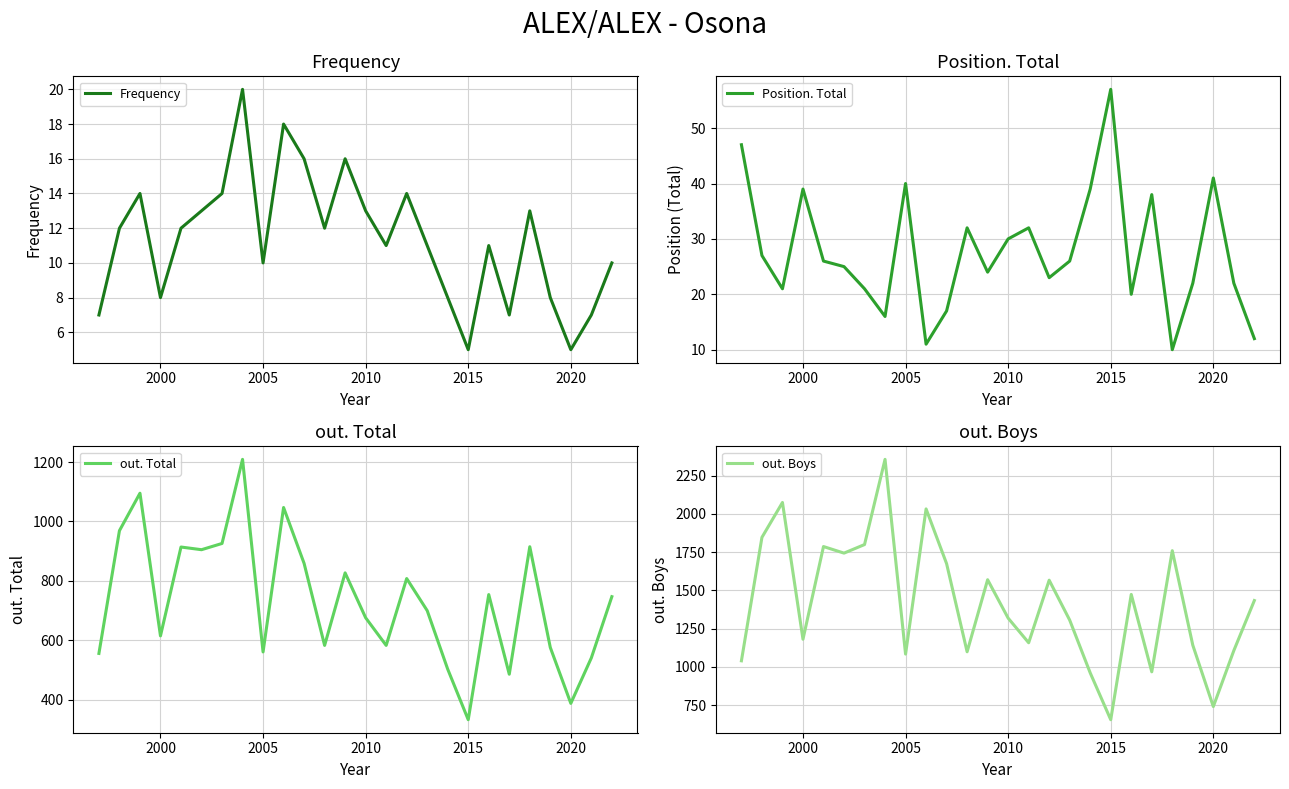

The out. Total series shows 157 at 2010. True or false?

False